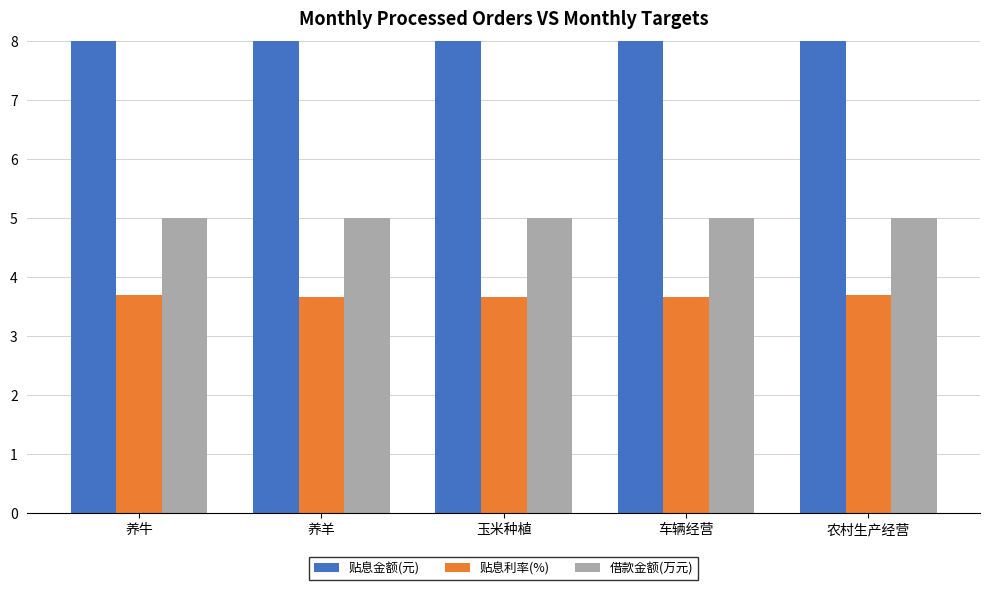

What is the label of the 3rd bar from the right?

玉米种植